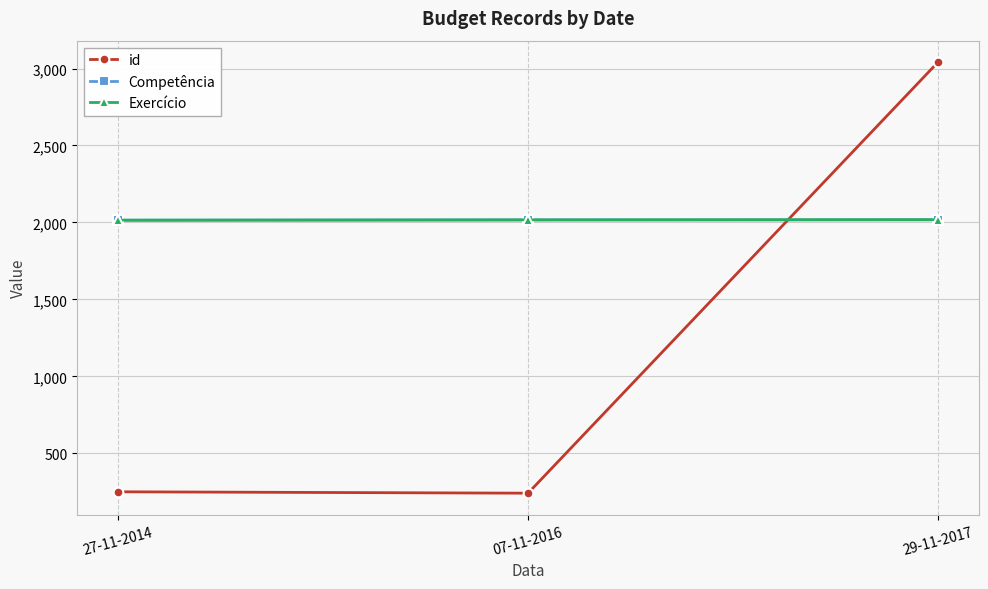

What is the label of the 1st point from the right?

29-11-2017